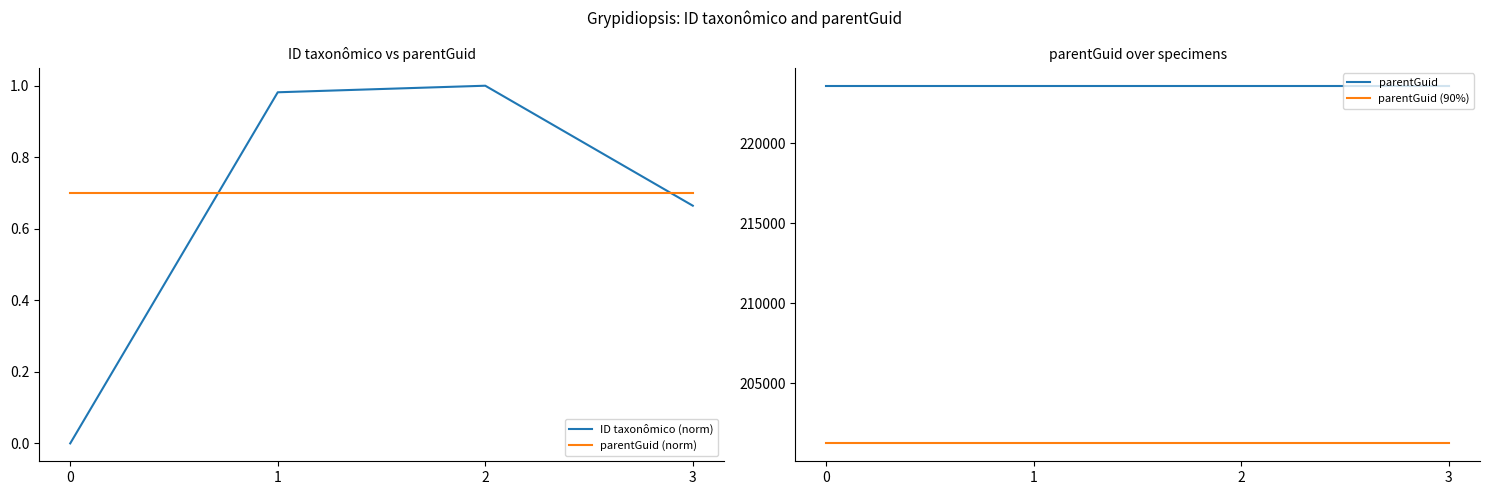

Reading left to right, transcribe all the data shown in this chart.

ID taxonômico (norm): 0.0	1.0	1.0	0.7
parentGuid (norm): 0.7	0.7	0.7	0.7
parentGuid: 223608.0	223608.0	223608.0	223608.0
parentGuid (90%): 201247.2	201247.2	201247.2	201247.2